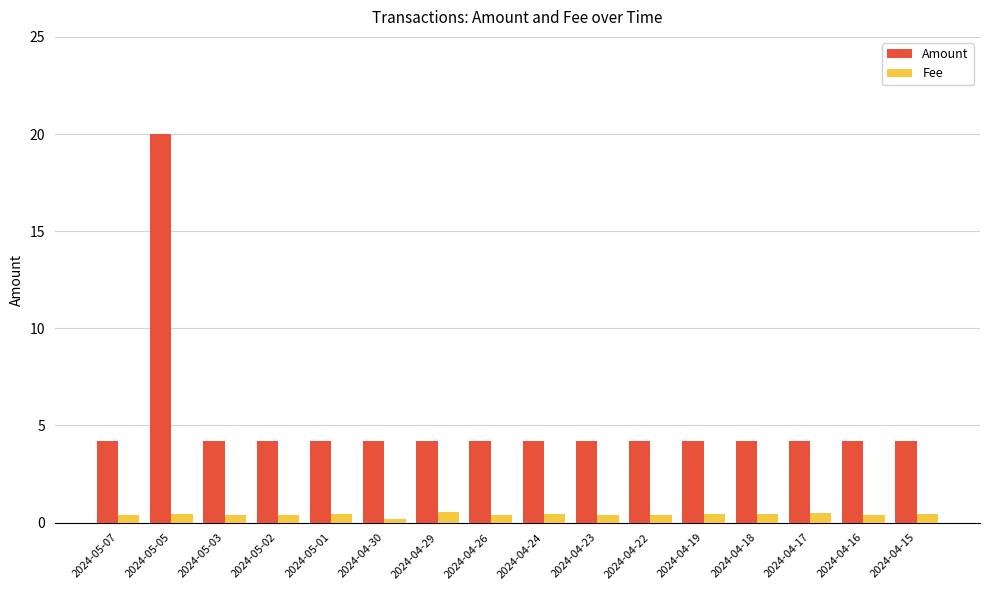

What value does the Amount series have at 2024-05-01?

4.2